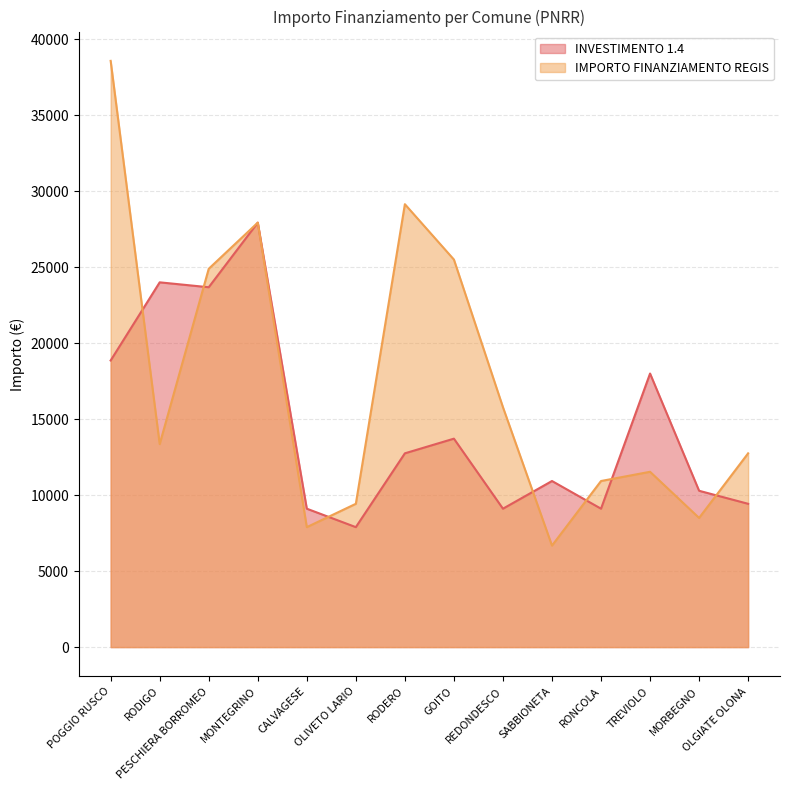

Which series changed the most between MONTEGRINO and REDONDESCO?

INVESTIMENTO 1.4